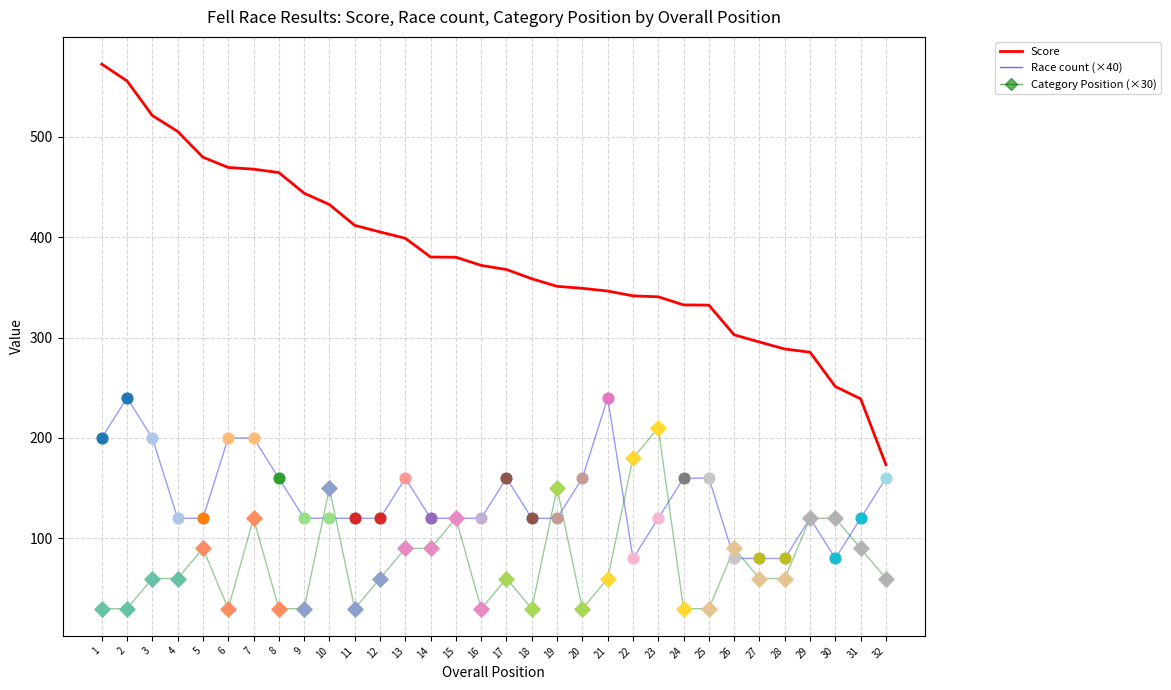

What is the total value across all series at 31?

449.0